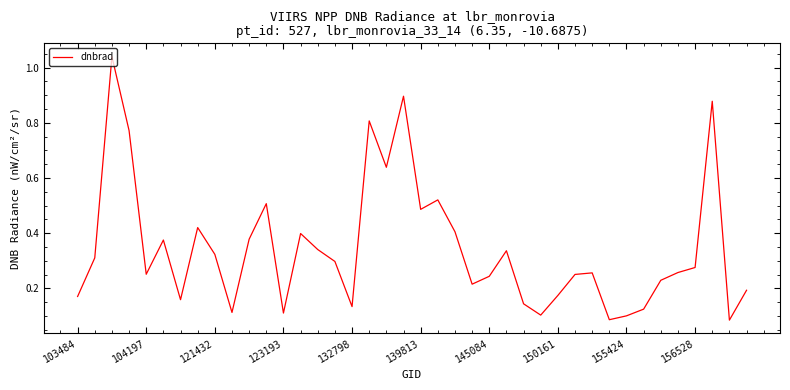

What is the maximum value shown in the chart?

1.0